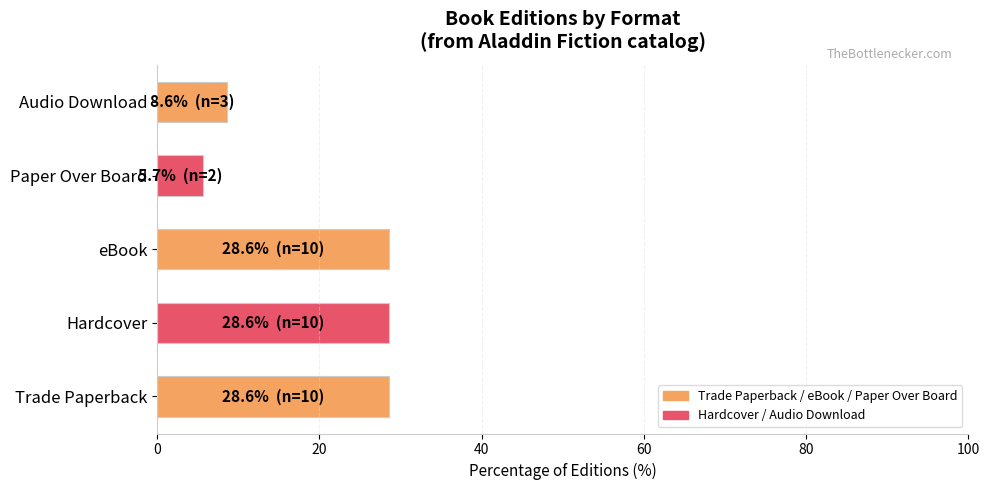

What is the minimum value shown in the chart?

5.7